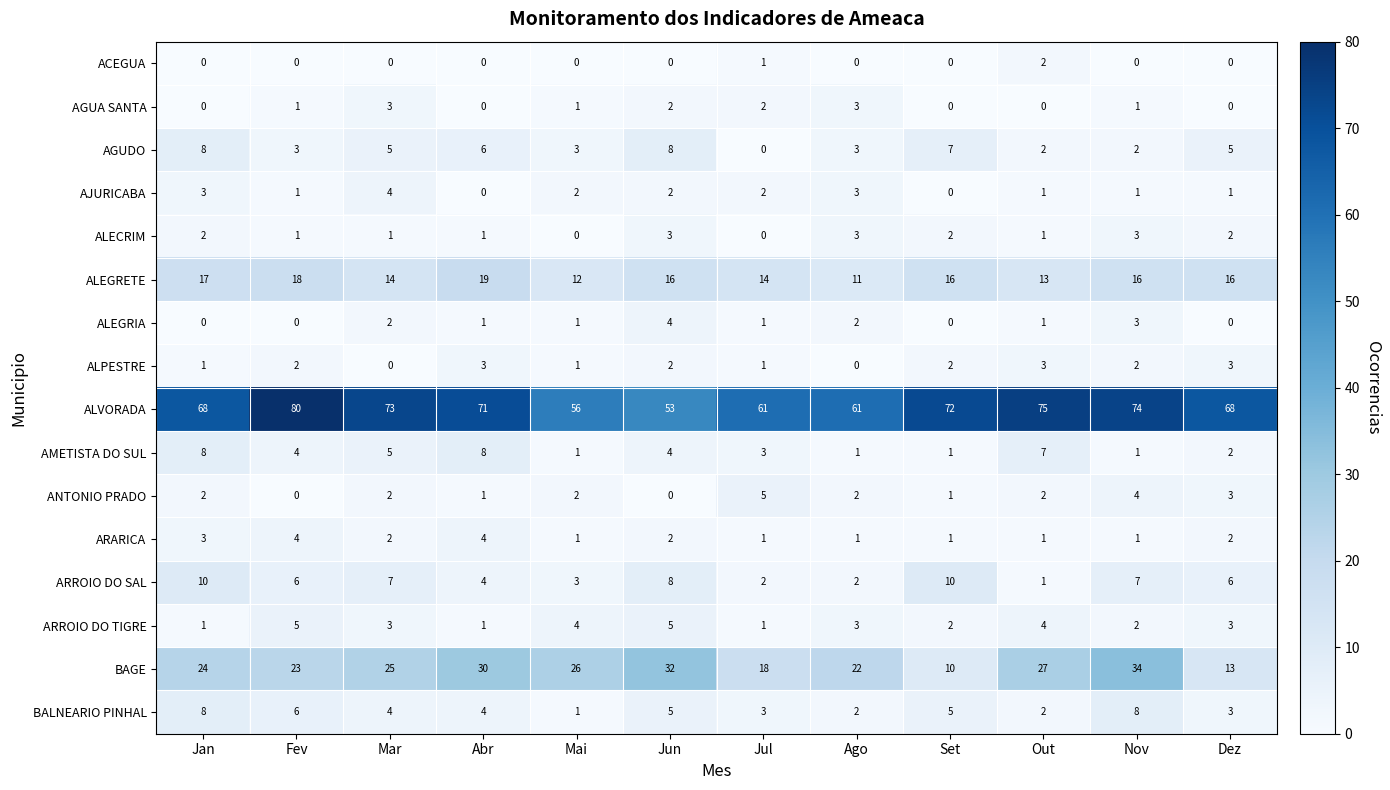

What is the difference between the second highest and minimum values in the BALNEARIO PINHAL series?

7